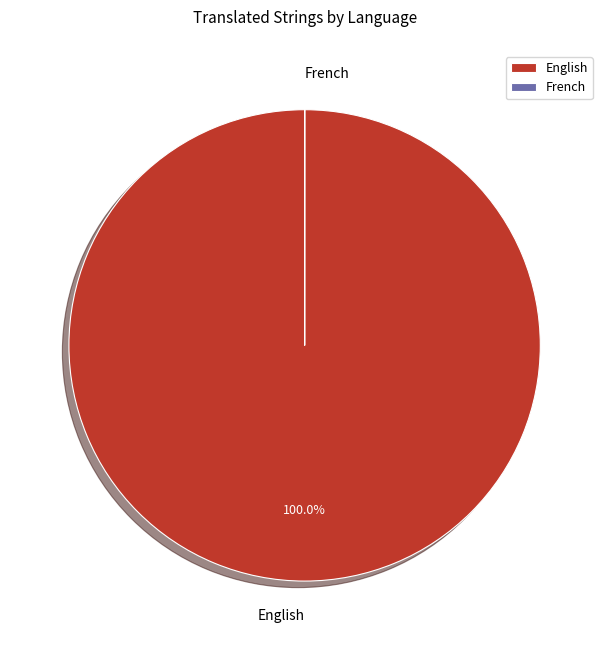

Which category accounts for the majority?

English